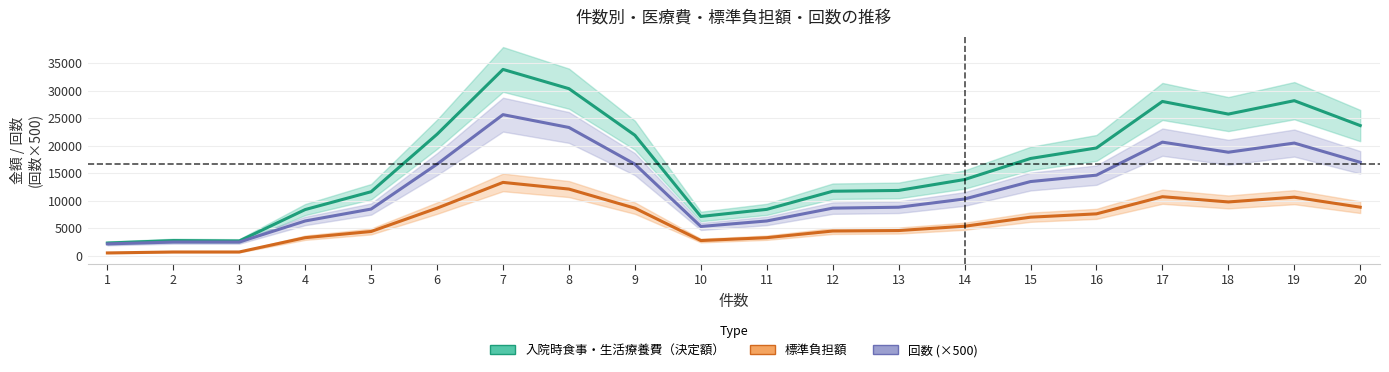

At how many categories does at least one series exceed 1973?

20